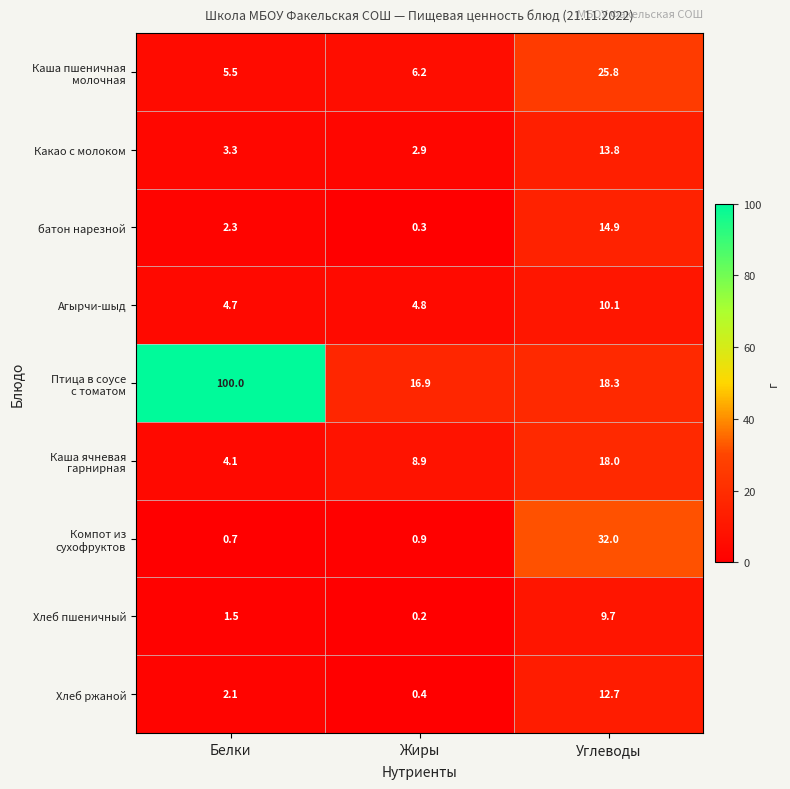

What is the total value across all series at Жиры?

41.5